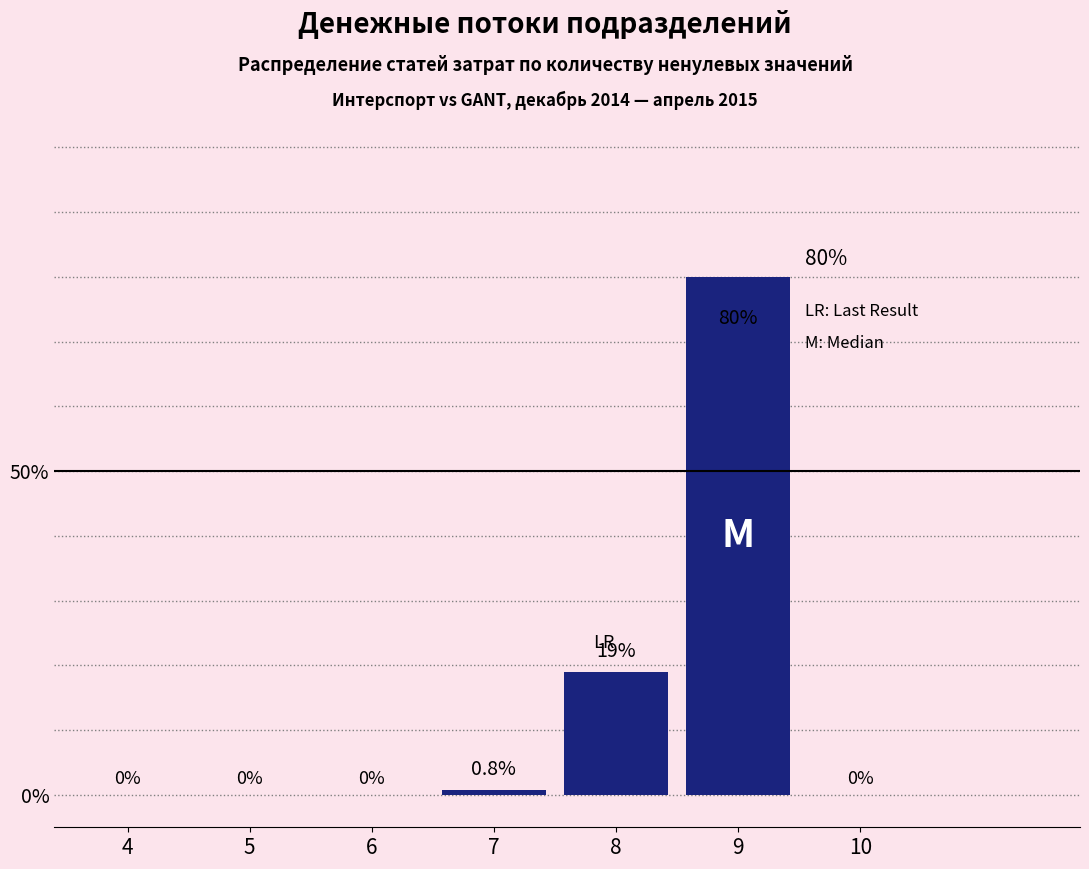

Reading left to right, transcribe all the data shown in this chart.

4=0.0	5=0.0	6=0.0	7=0.8	8=19.0	9=80.0	10=0.0